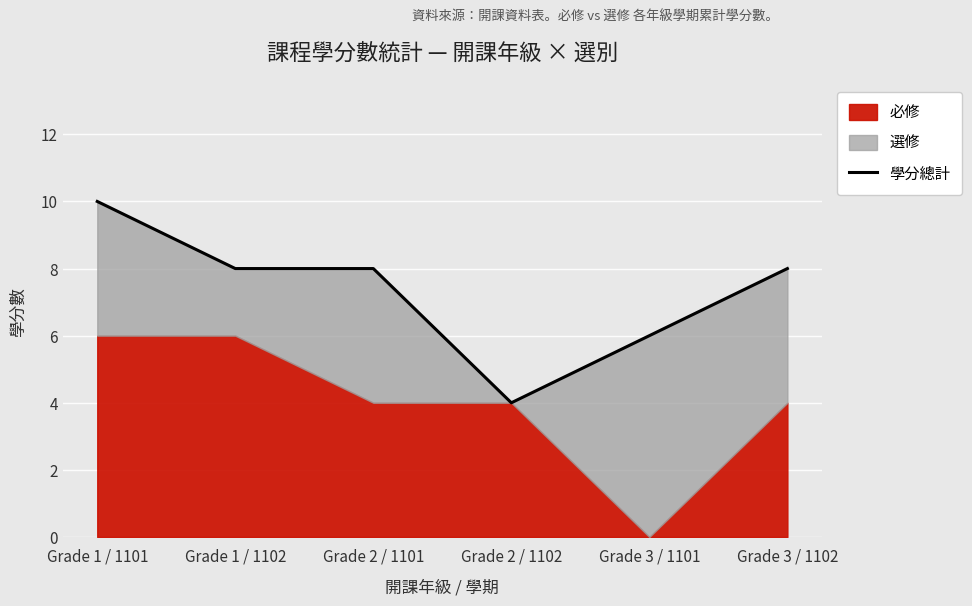

What is the greatest value displayed?

10